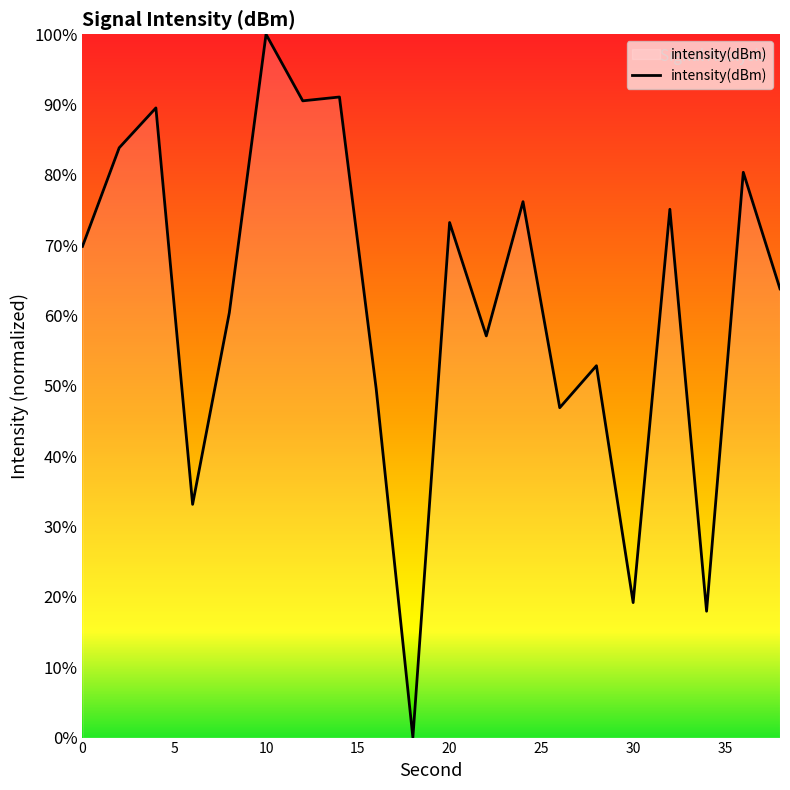

What is the difference between the second highest and minimum values?

91.1